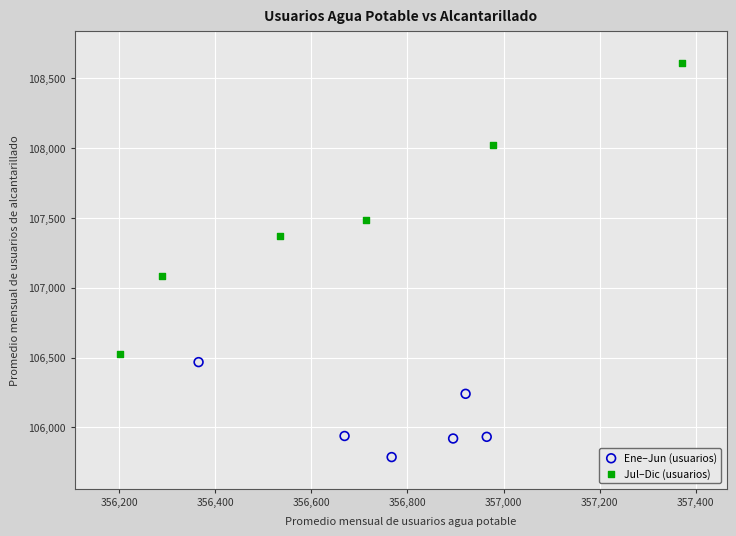

Which series contains the lowest Y value?

Ene–Jun (usuarios)